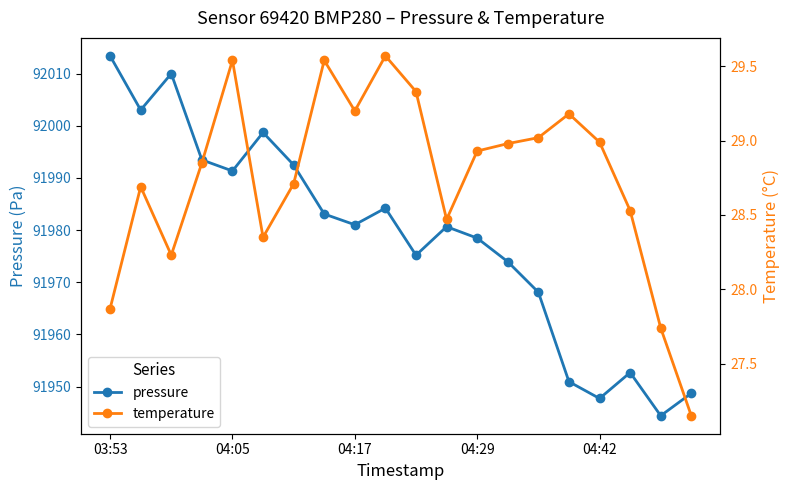

True or false: temperature and pressure cross at least once.

False